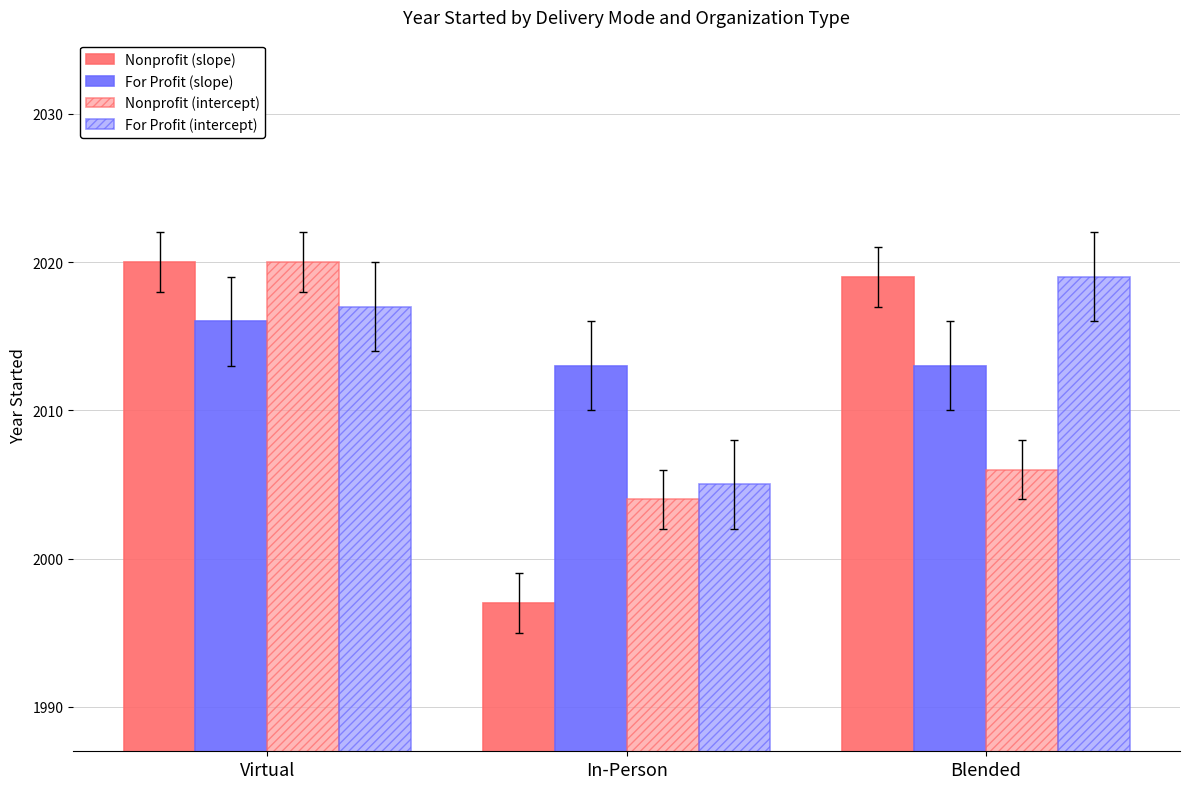

How many bars are there in each group?

4